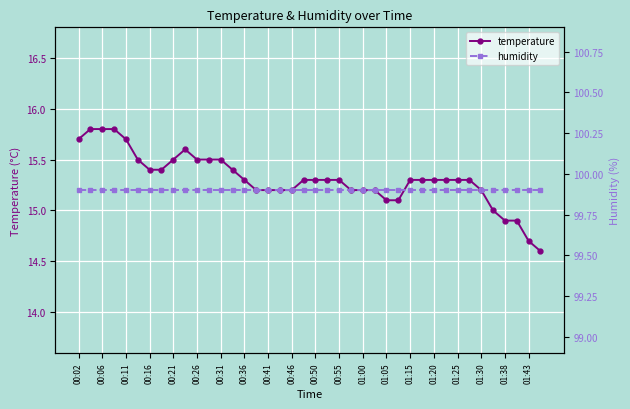

True or false: temperature has a value of 15.1 at 01:05.

True